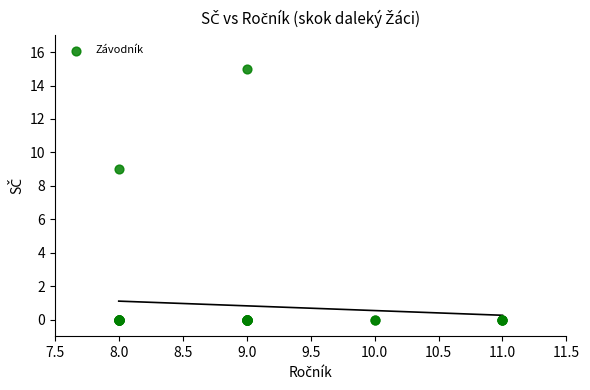

What Y value in the scatter plot is closest to 7?

9